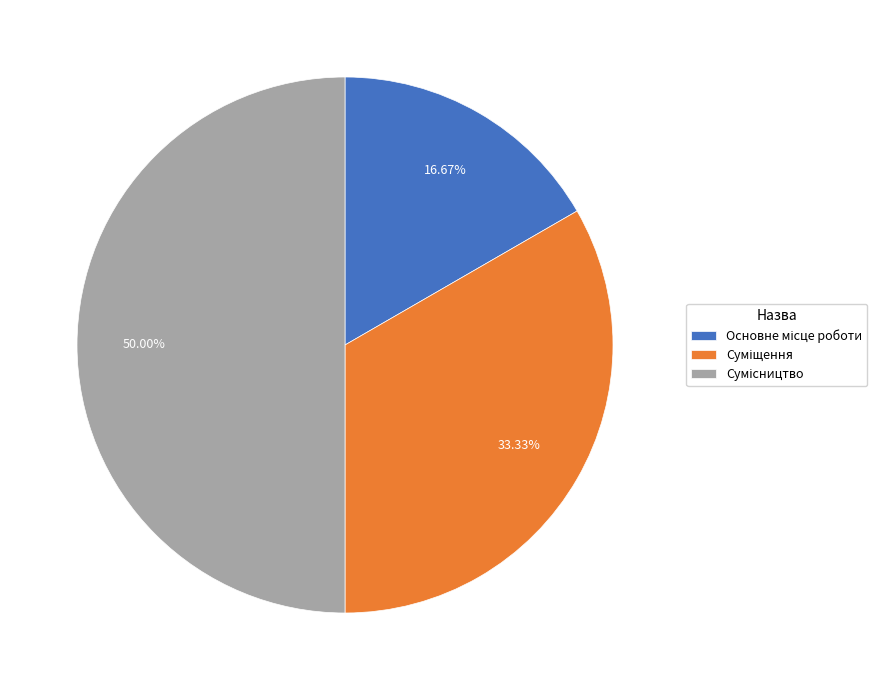

How many segments does this pie chart have?

3